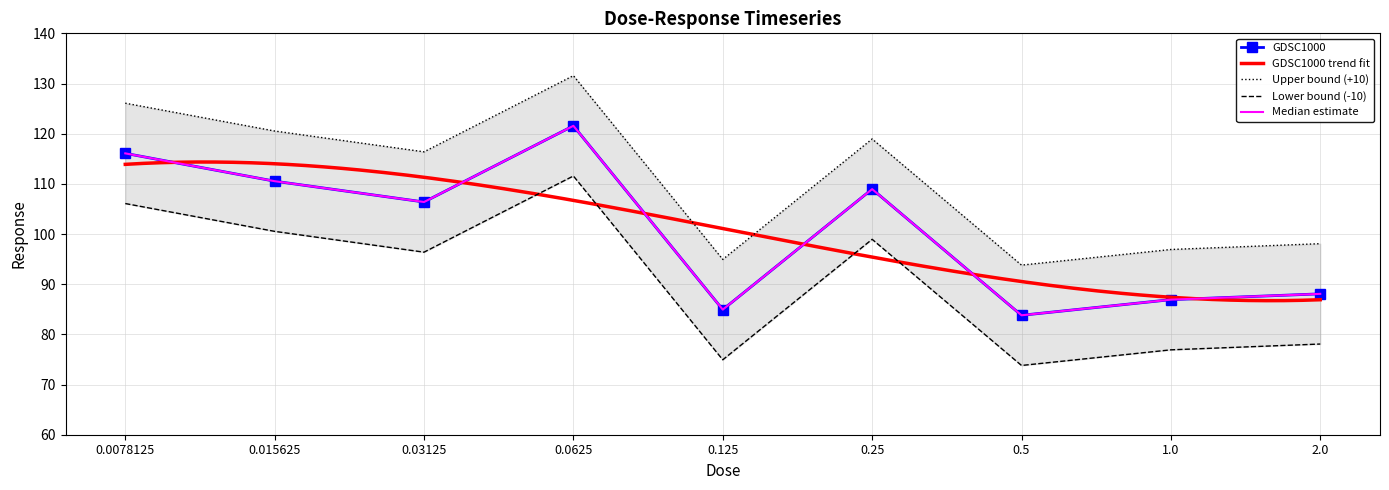

True or false: the data shows 56.1 at 0.5.

False